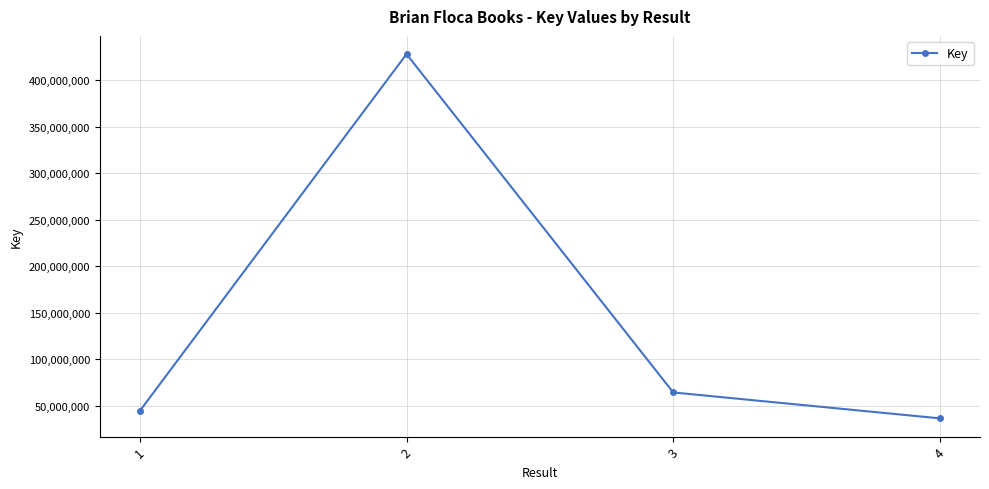

The chart shows a value of 57939044 at 4. True or false?

False